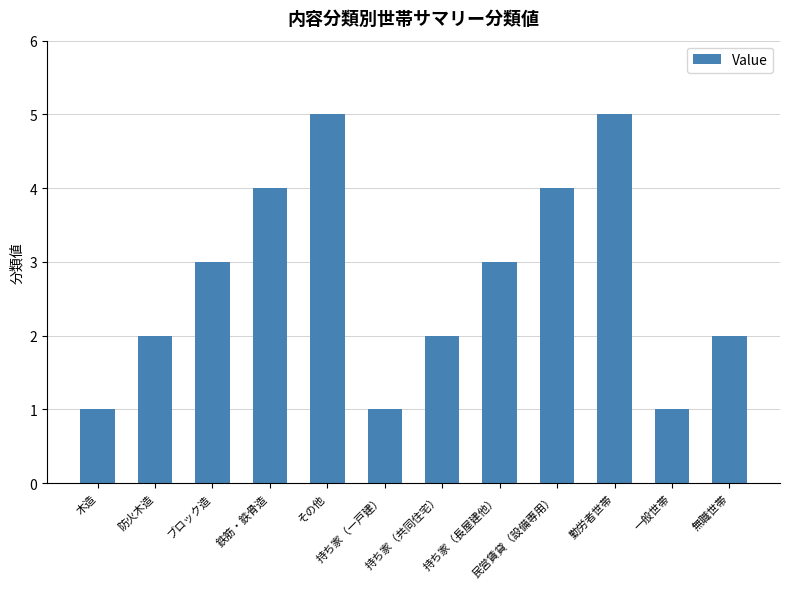

What is the maximum value shown in the chart?

5